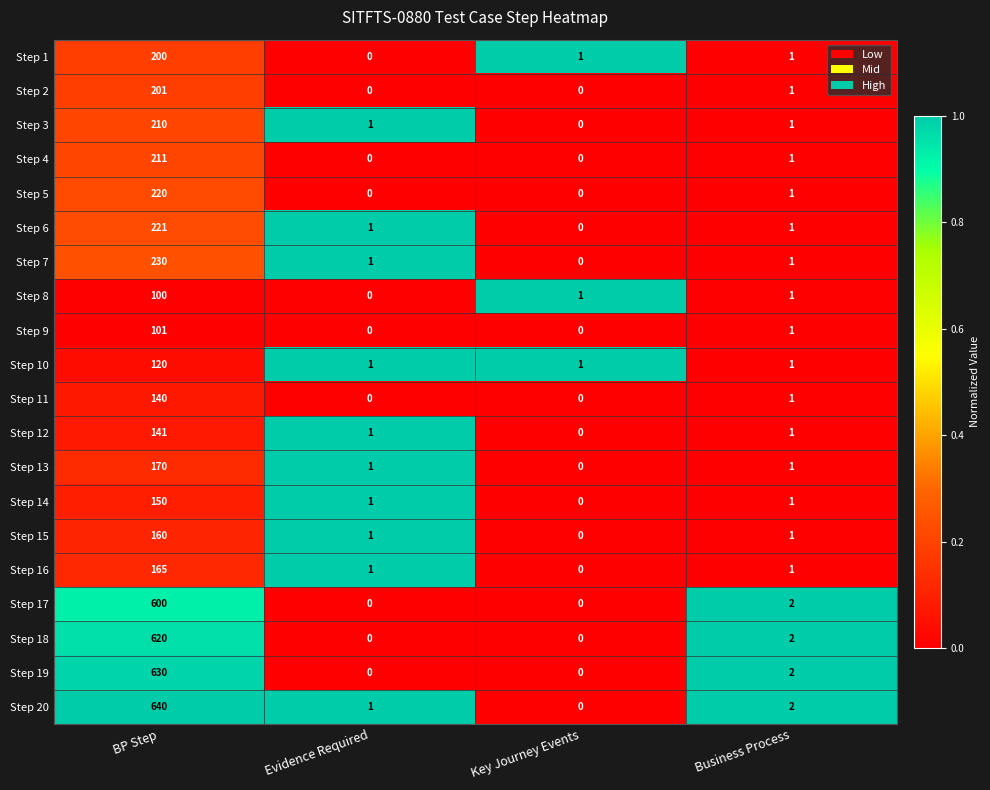

What is the spread (max minus min) of values at Business Process?

1